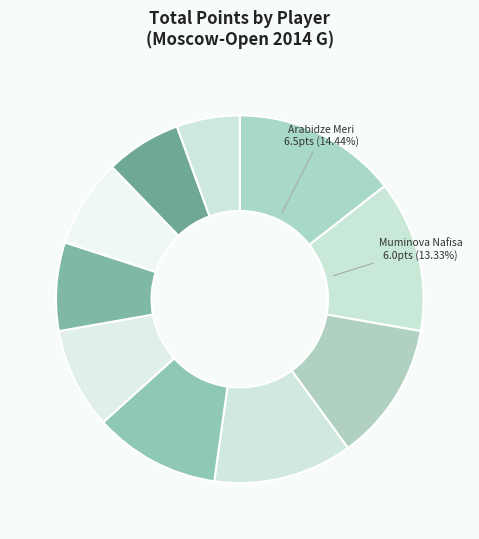

Rank the categories by value from highest to lowest.

Arabidze Meri, Muminova Nafisa, Soloviova Liza, Wang Jue, Daulyte Deimante, Vasilevich Irina, Saulina Varvara, Severina Maria, Gvanceladze Anna, Tomnikova Lidia